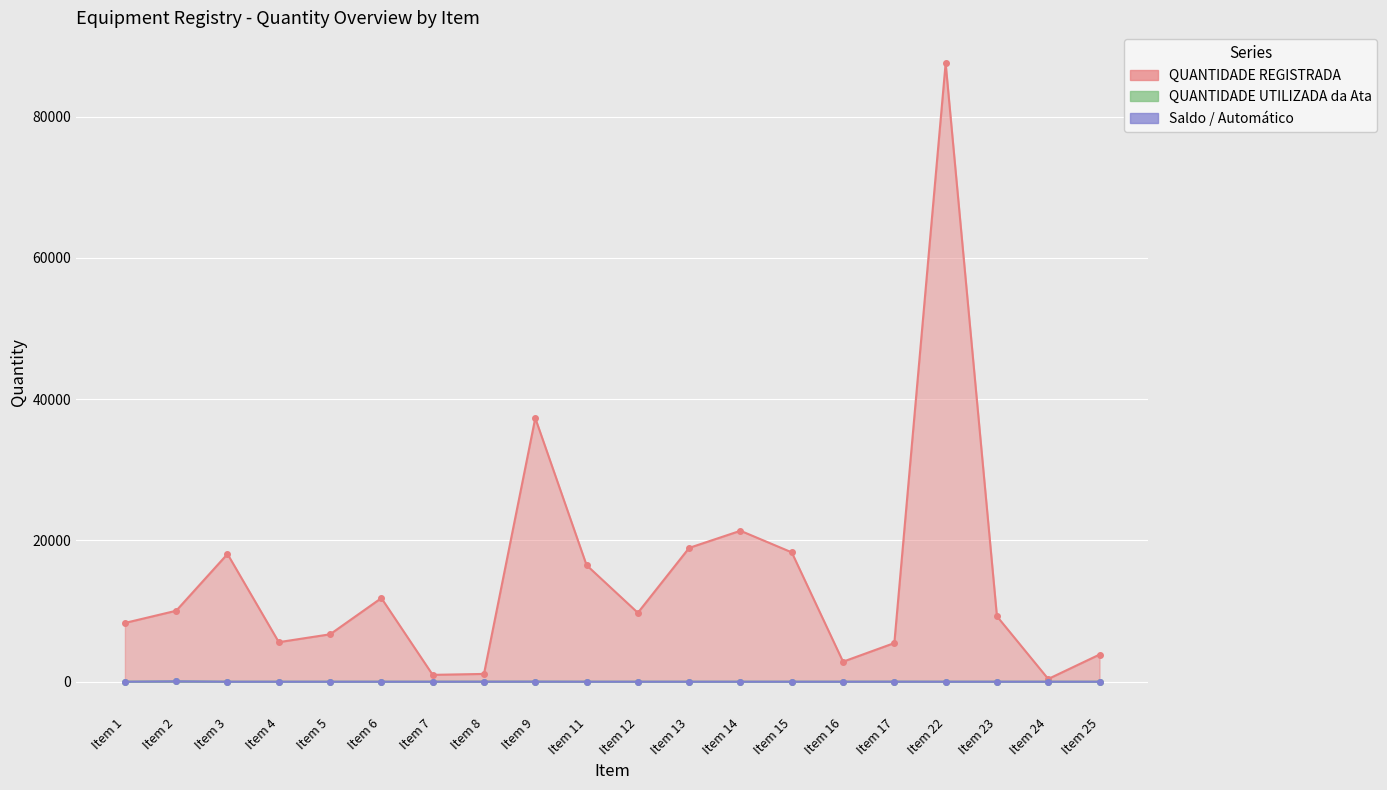

Rank the series by their maximum value, from lowest to highest.

QUANTIDADE UTILIZADA da Ata, Saldo / Automático, QUANTIDADE REGISTRADA